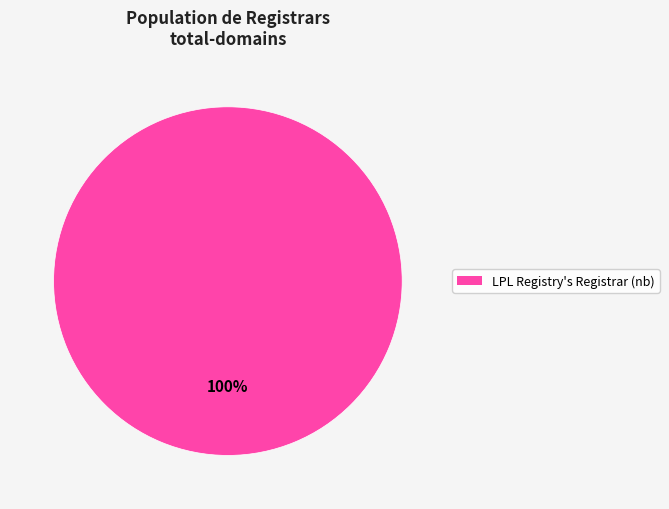

Is there a majority slice in this chart?

Yes